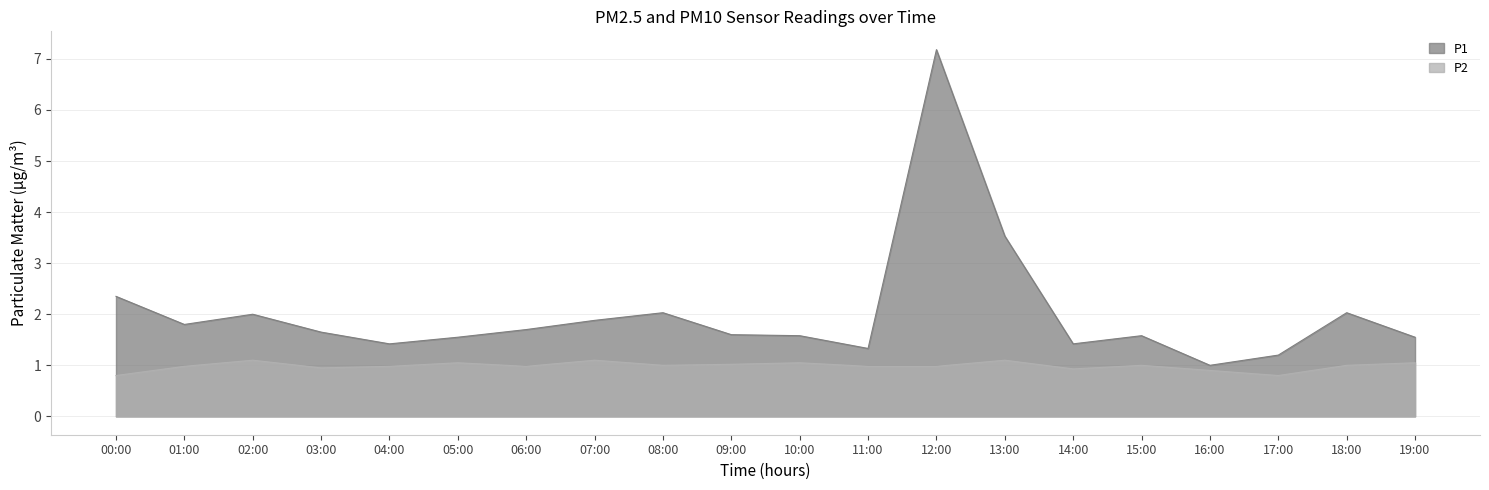

Which series has the widest spread of values?

P1